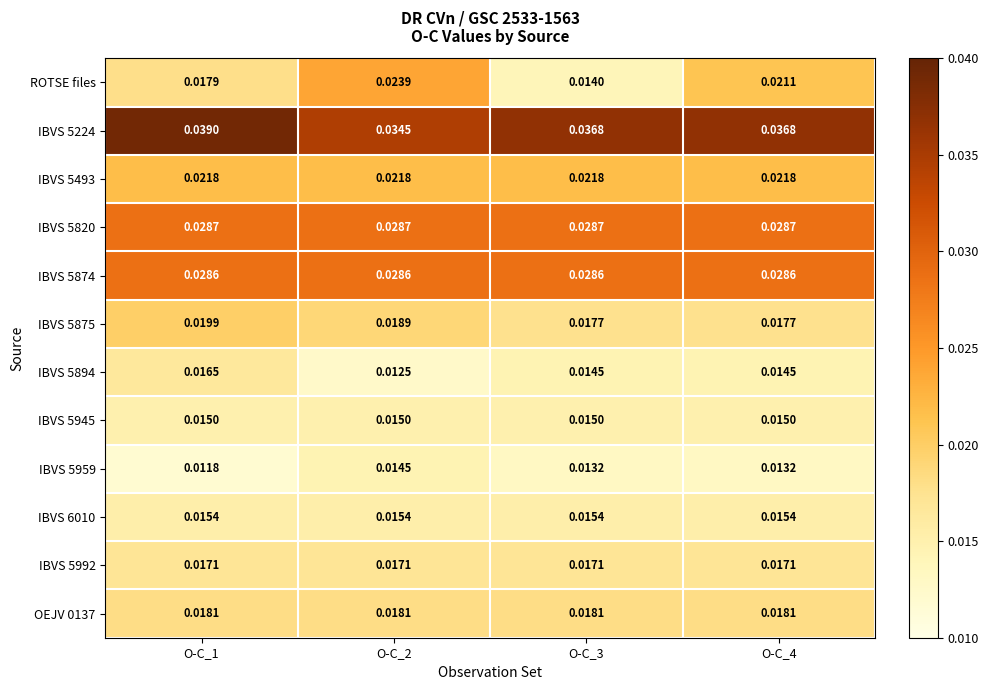

At which category is the sum across all series the highest?

O-C_1